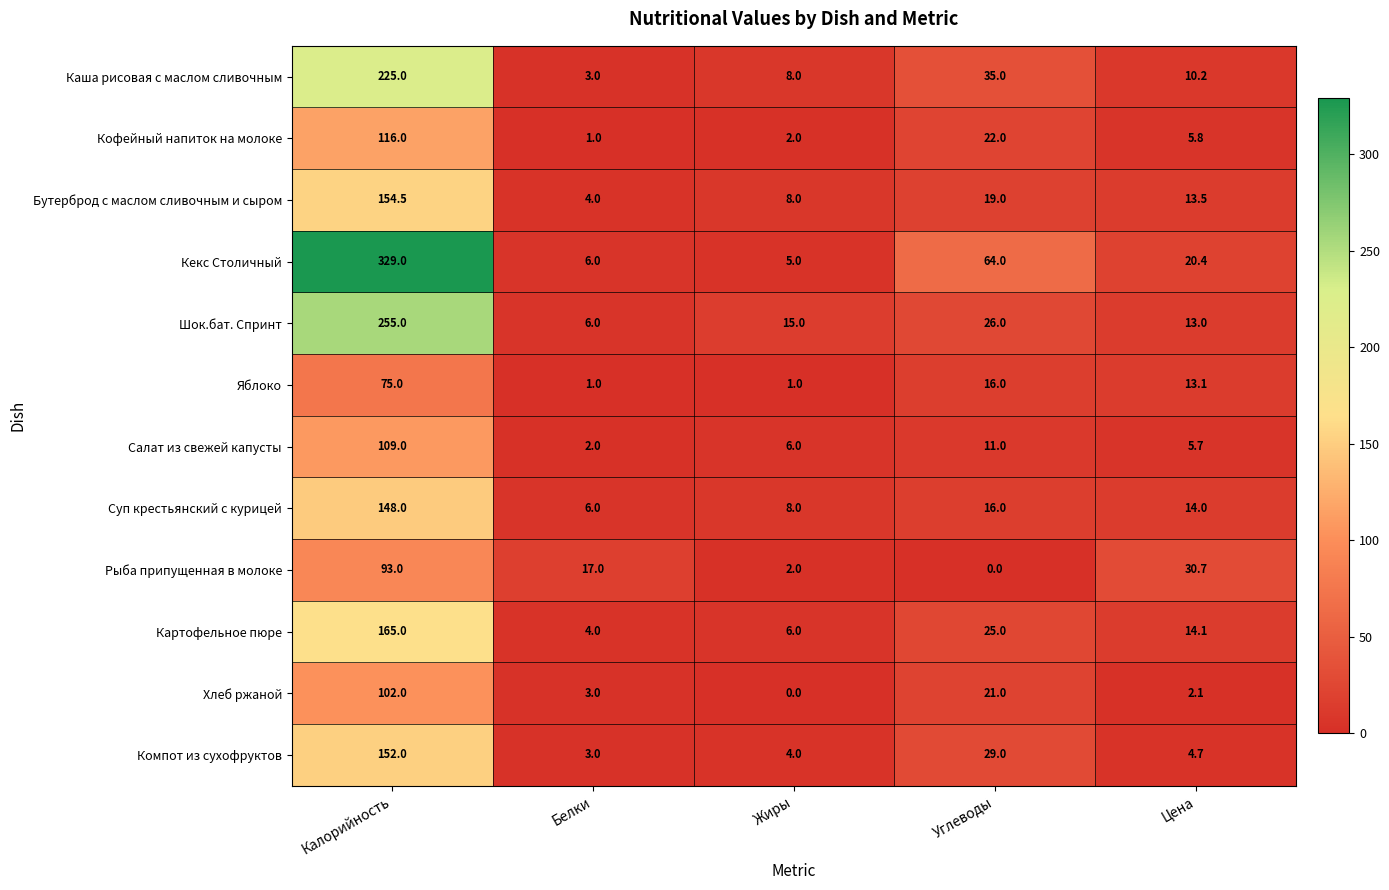

Which category has the lowest value in the Бутерброд с маслом сливочным и сыром series?

Белки